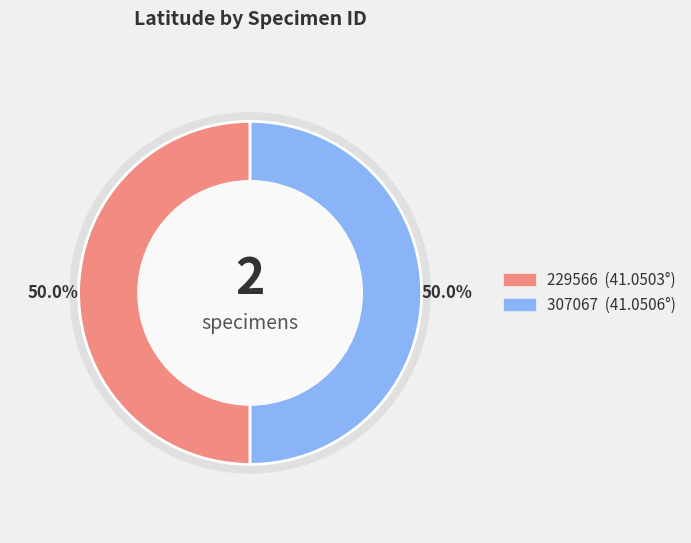

What is the smallest slice in the pie chart?

229566